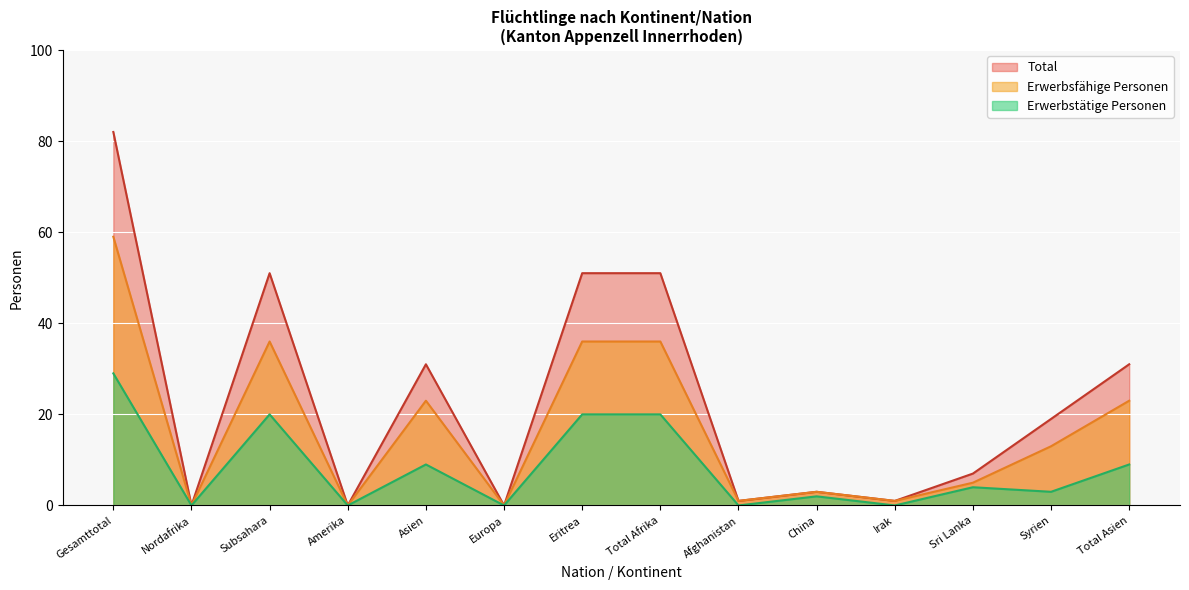

How many values in Total are above zero?

11